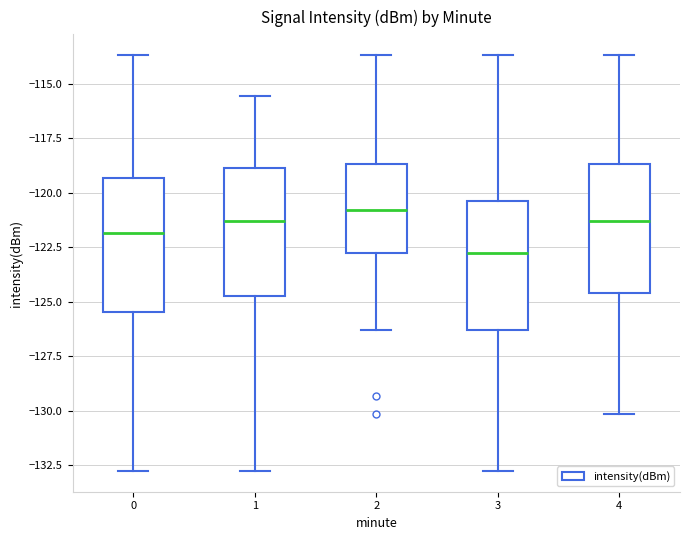

Reading left to right, read every box against the y-axis: the position of its median line, the range the box covers, and the ends of its whiskers. The values are not printed on the chart, so give them approximately, as read against the axis.

0: median -122.0, box -125.5 to -119.5, whiskers -133.0 to -113.5
1: median -121.5, box -125.0 to -119.0, whiskers -133.0 to -115.5
2: median -121.0, box -123.0 to -118.5, whiskers -126.5 to -113.5
3: median -122.5, box -126.5 to -120.5, whiskers -133.0 to -113.5
4: median -121.5, box -124.5 to -118.5, whiskers -130.0 to -113.5